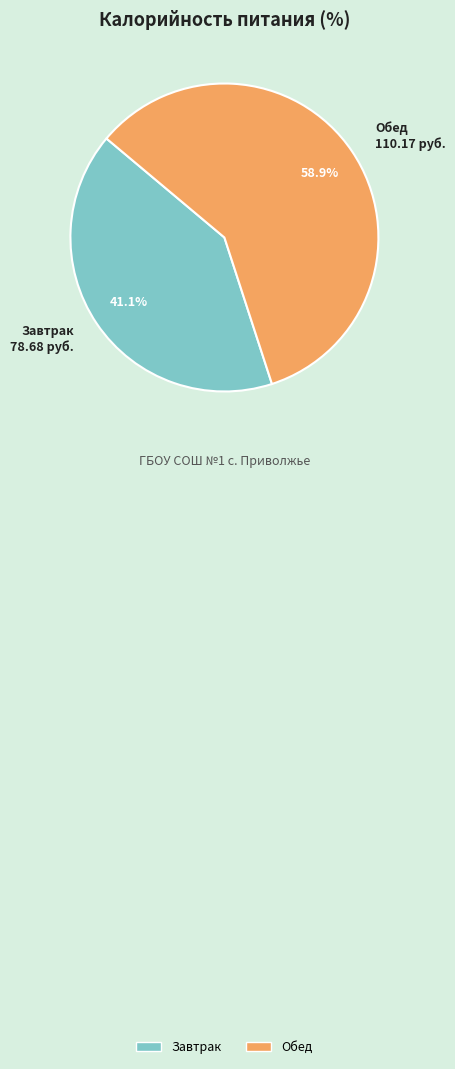

Combined, what portion of the pie is Обед and Завтрак?

100.0%